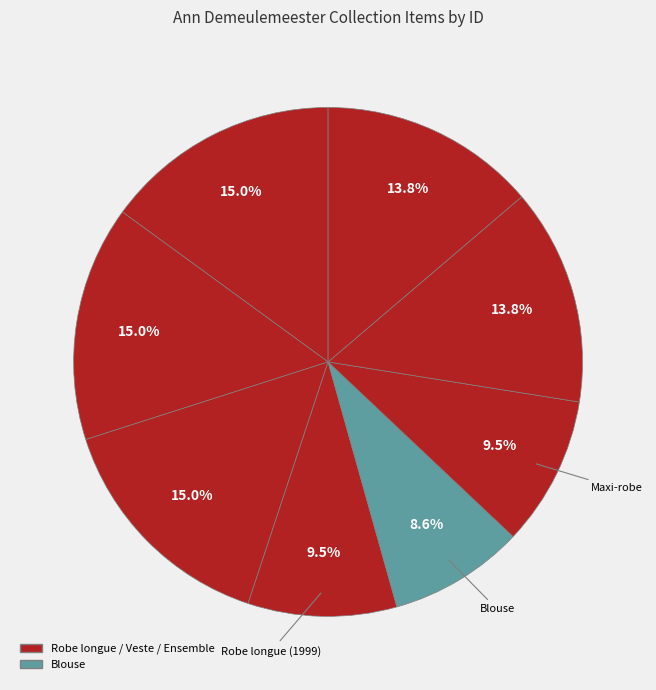

Which slice is the largest?

Robe longue (1997)